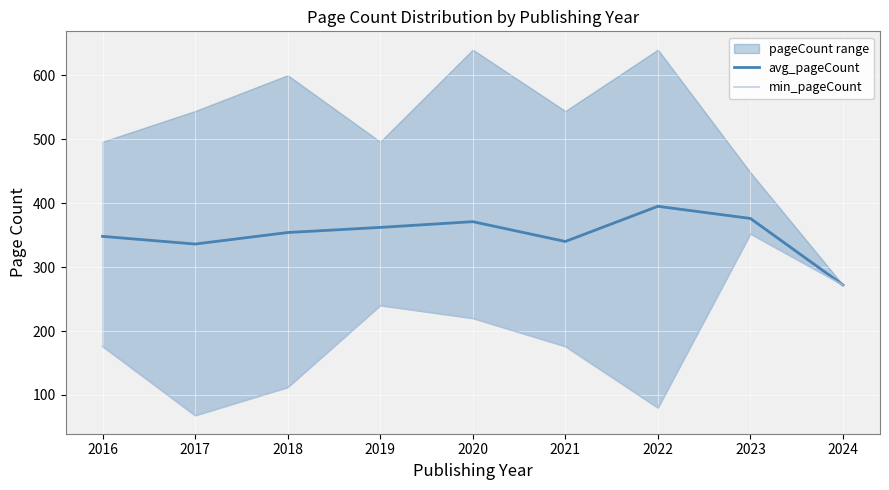

Between 2018 and 2022, which series saw the biggest shift?

avg_pageCount